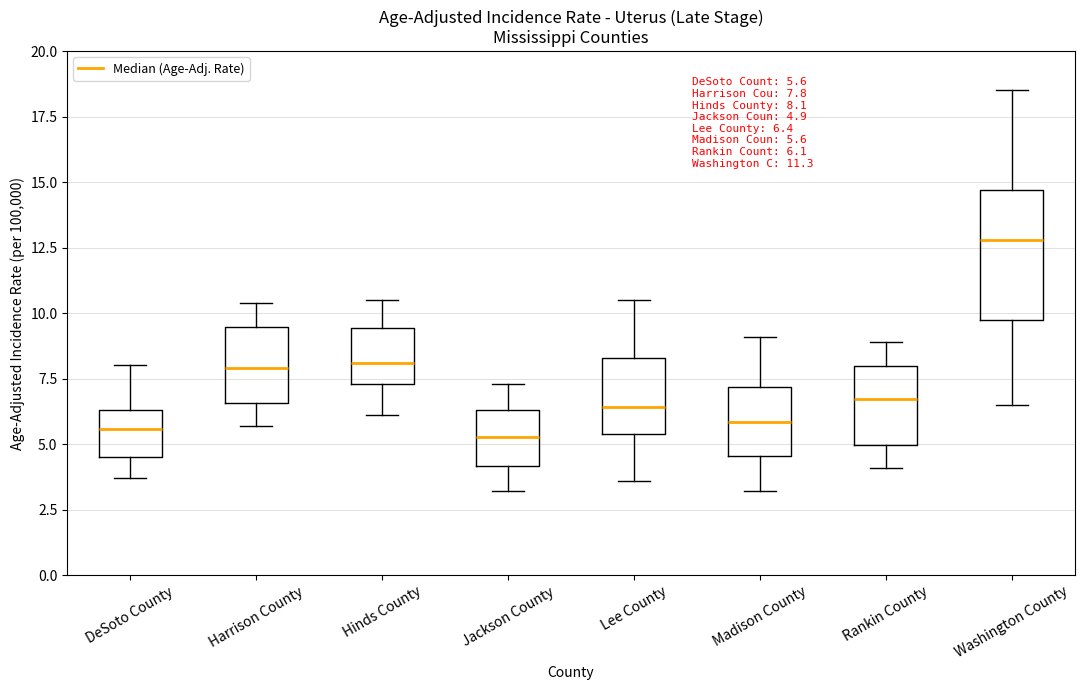

Which box has the highest median line?

Washington County